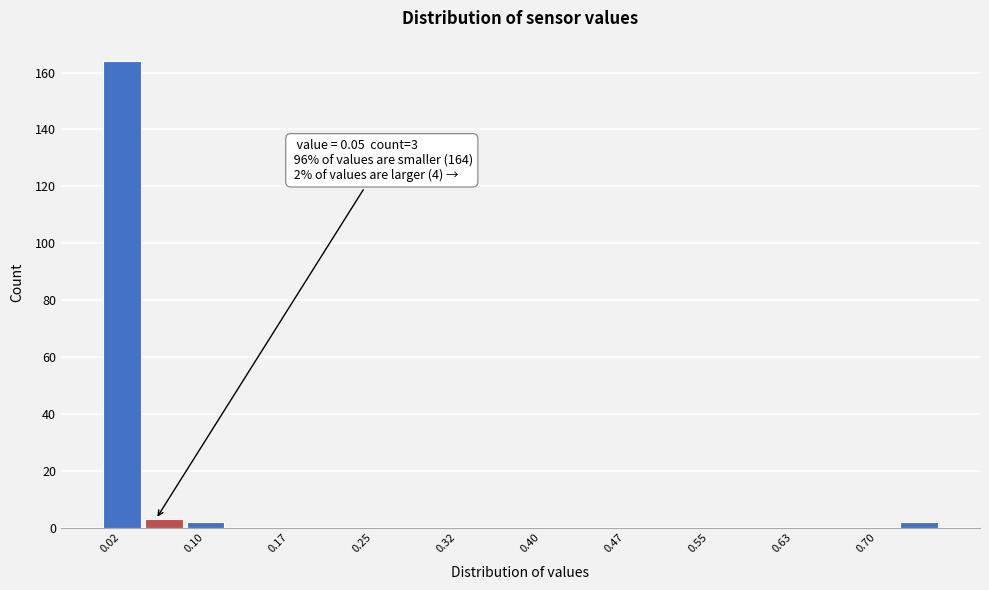

Read against the x-axis, roughly where is the centre of the tallest bar?

0.02